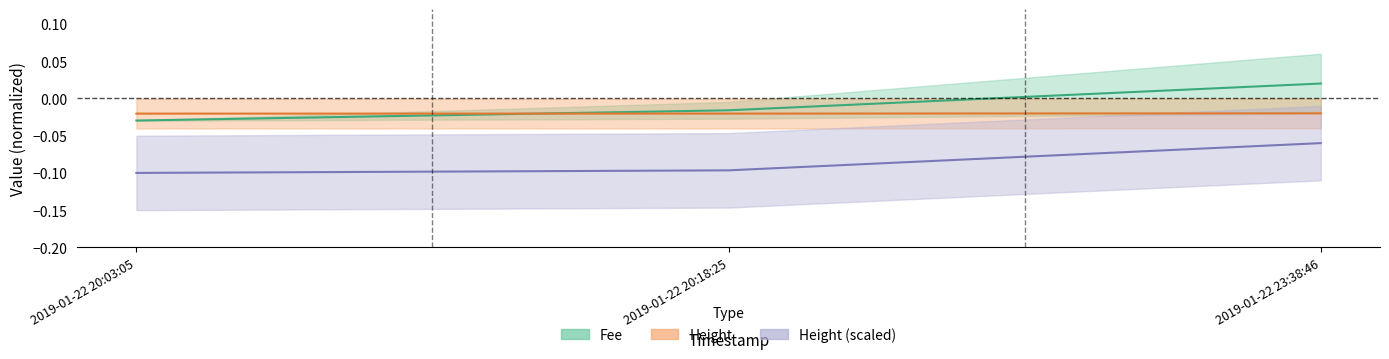

How many values are above zero?

1